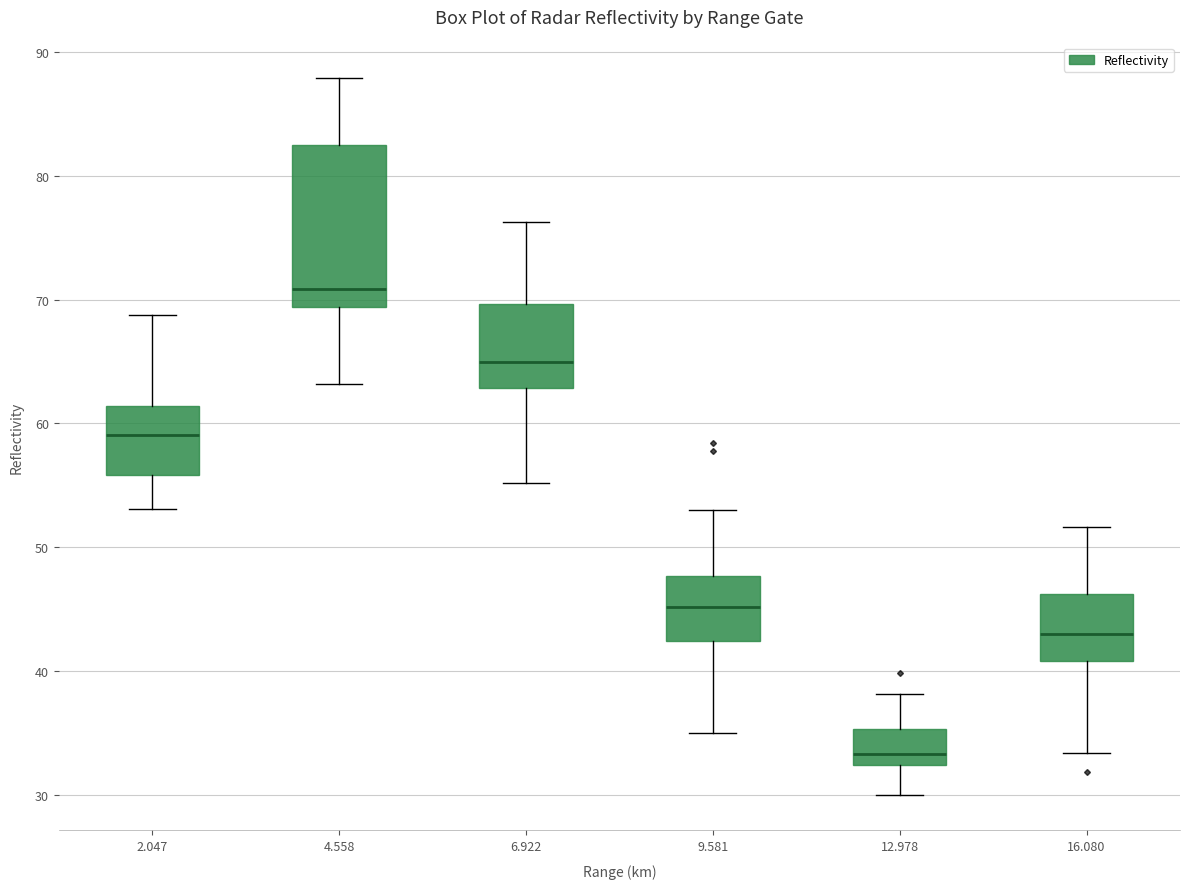

Reading left to right, transcribe this box plot: for each box, give where its median line is, the range the box spans, and where its two whiskers end, as read against the y-axis. The values are not printed on the chart, so give them approximately, as read against the axis.

2.047: median 59, box 56 to 61, whiskers 53 to 69
4.558: median 71, box 69 to 83, whiskers 63 to 88
6.922: median 65, box 63 to 70, whiskers 55 to 76
9.581: median 45, box 42 to 48, whiskers 35 to 53
12.978: median 33, box 32 to 35, whiskers 30 to 38
16.080: median 43, box 41 to 46, whiskers 33 to 52